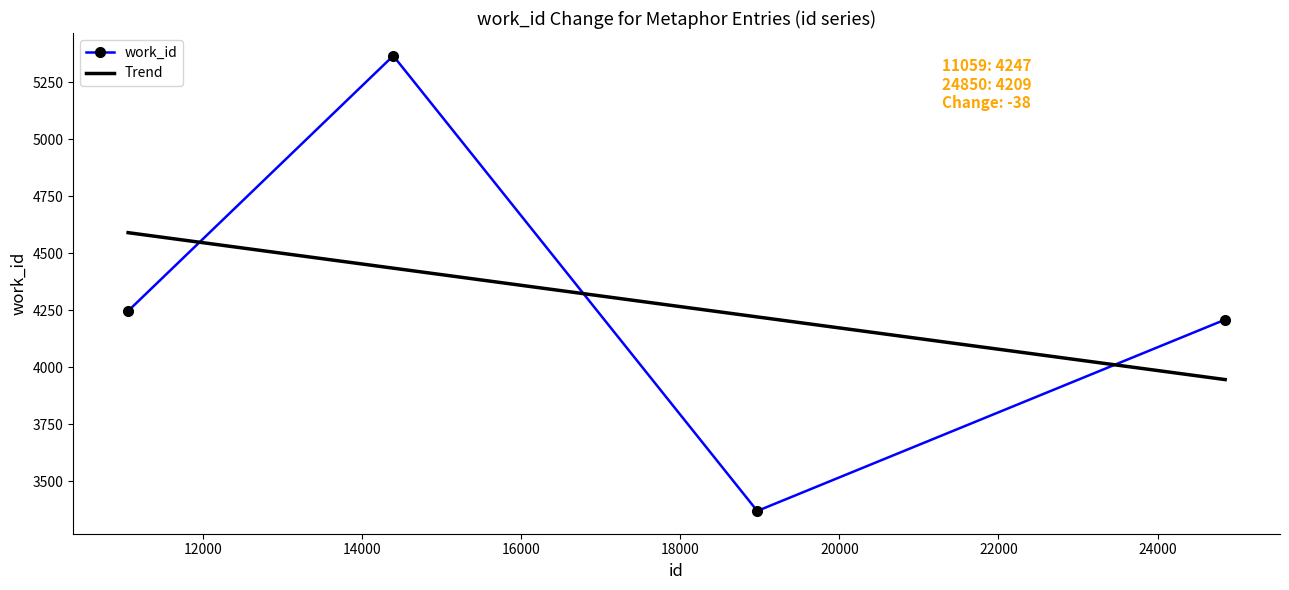

List the series in order of their peak value, lowest first.

Trend, work_id